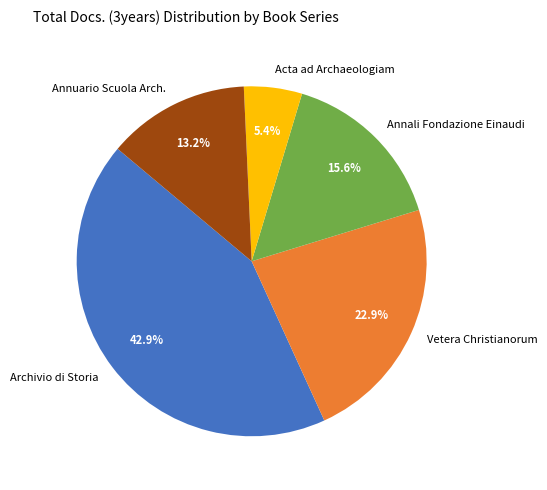

To the nearest percent, what is the difference between the largest and smallest slice percentages?

38%